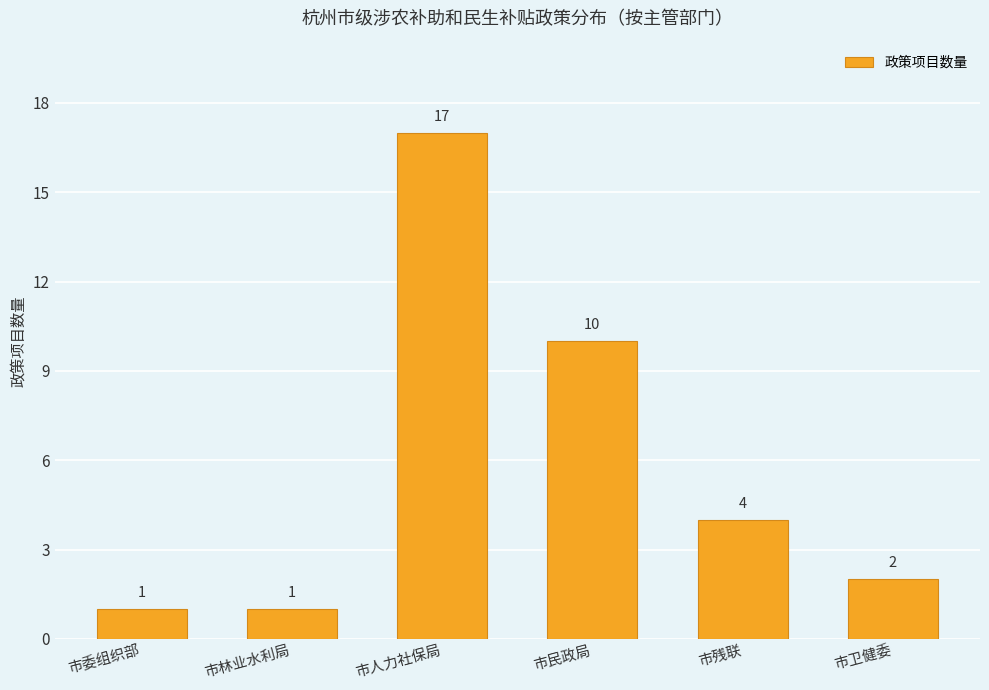

How many distinct data groups are displayed?

1